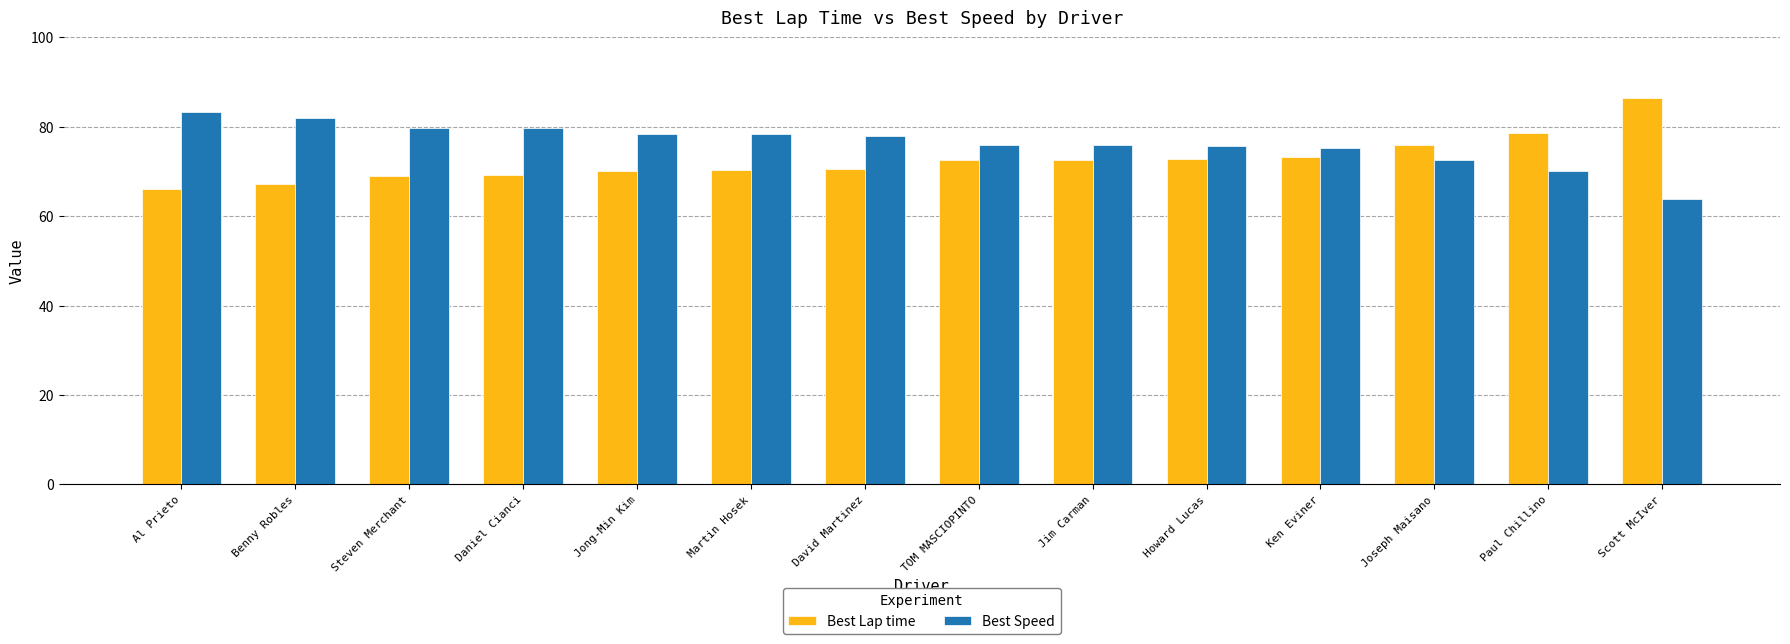

What is the difference between the second highest and minimum values in the Best Lap time series?

12.4